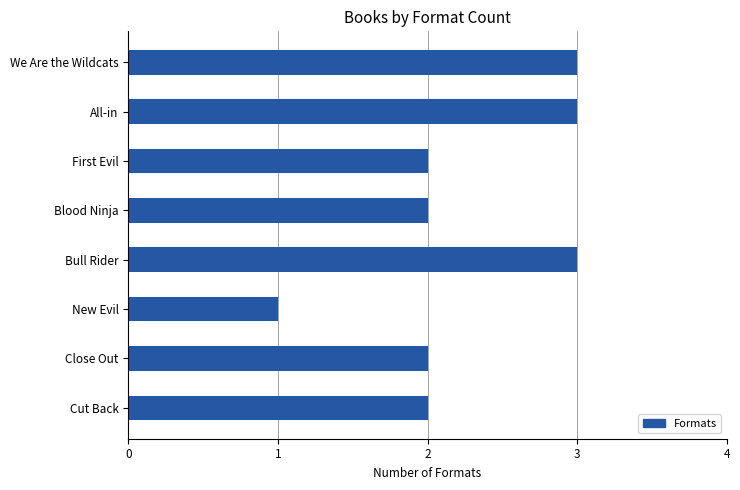

The value at All-in is 3. True or false?

True